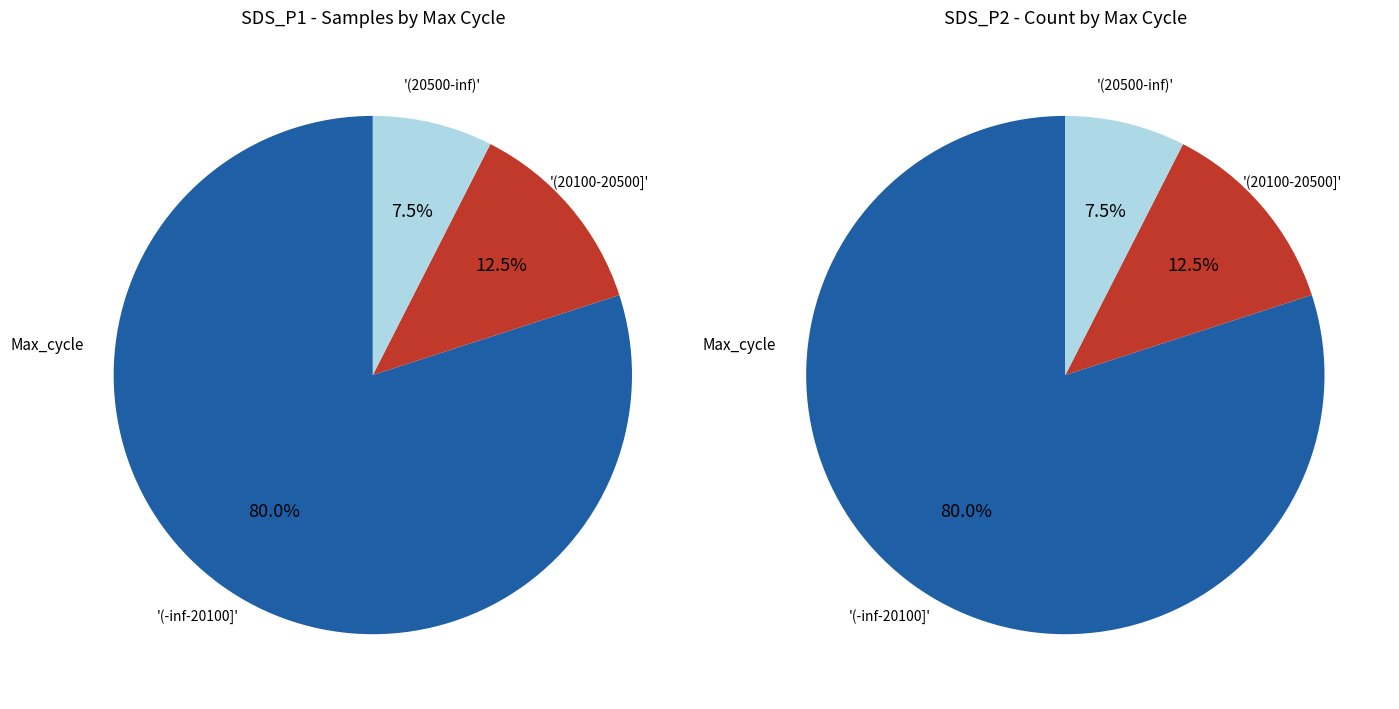

Is 14 the majority of the pie?

No